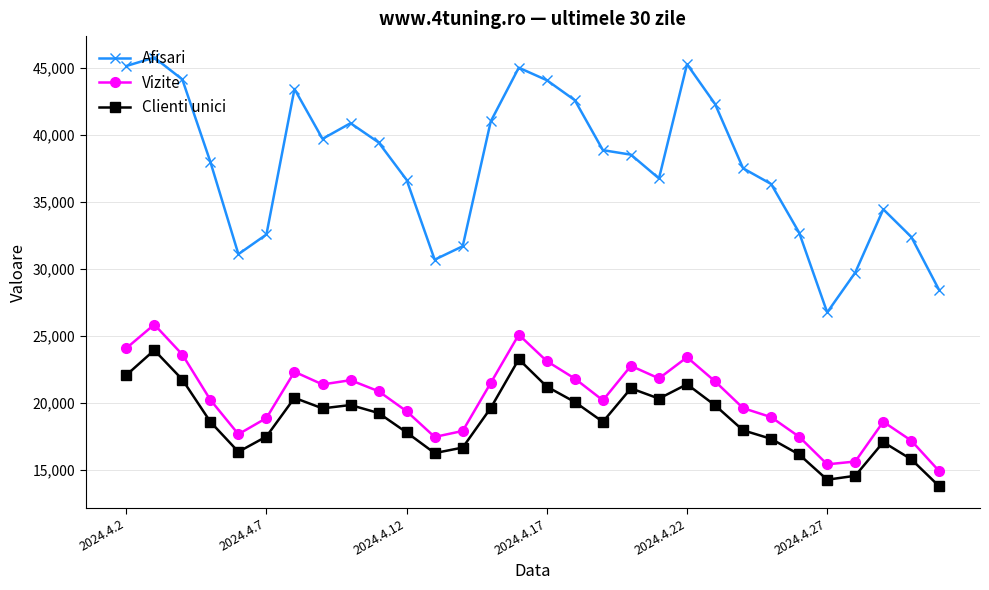

Which series has the largest total across all categories?

Afisari